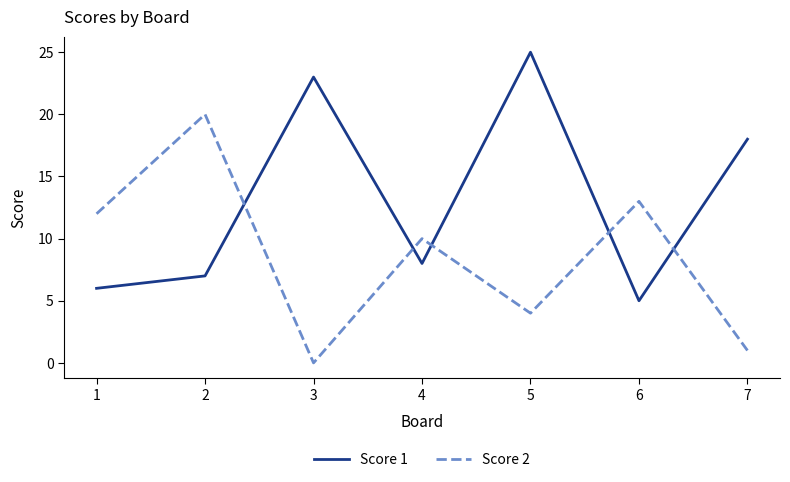

How many times do Score 1 and Score 2 cross each other?

5